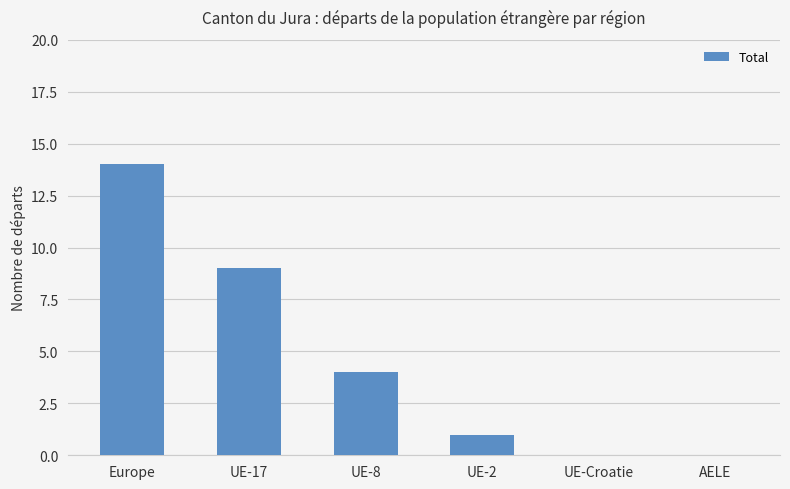

At which label is the value closest to 7?

UE-17